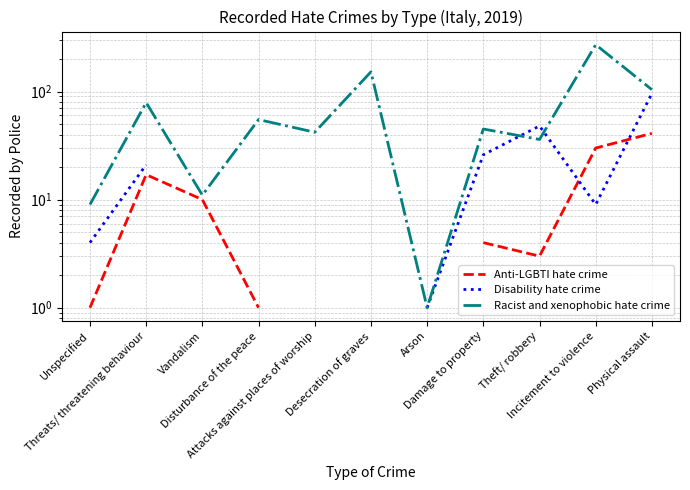

True or false: Racist and xenophobic hate crime and Anti-LGBTI hate crime intersect in this chart.

False